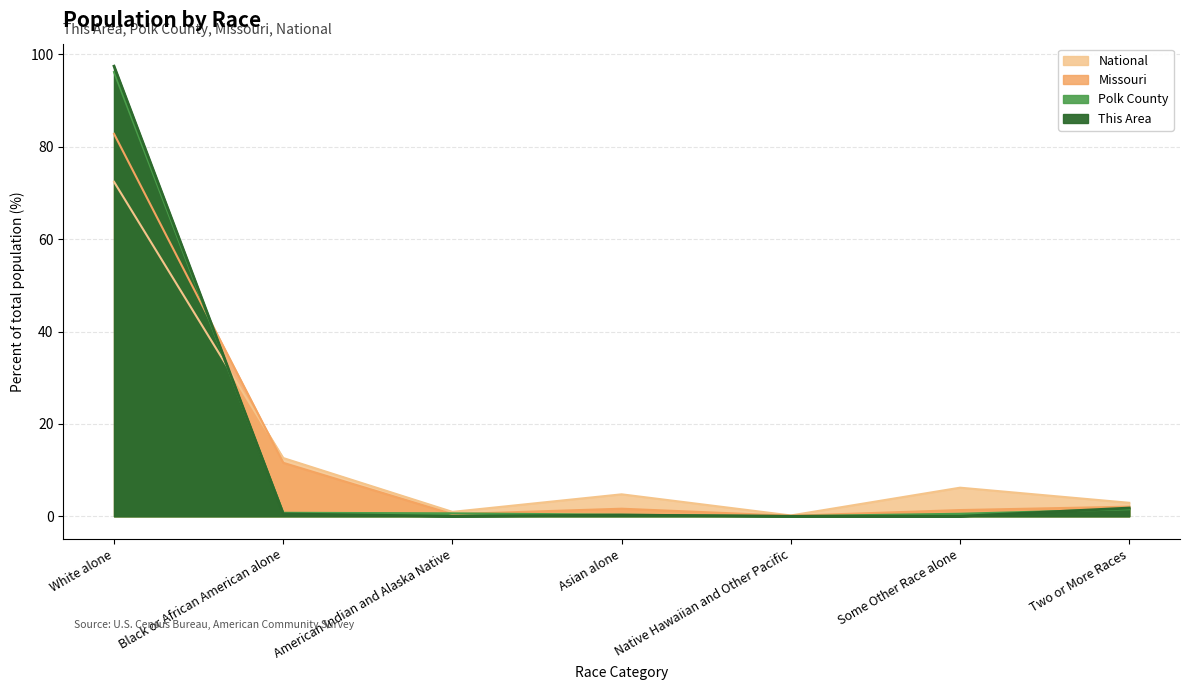

Between which two adjacent categories do Missouri and This Area first intersect?

White alone and Black or African American alone